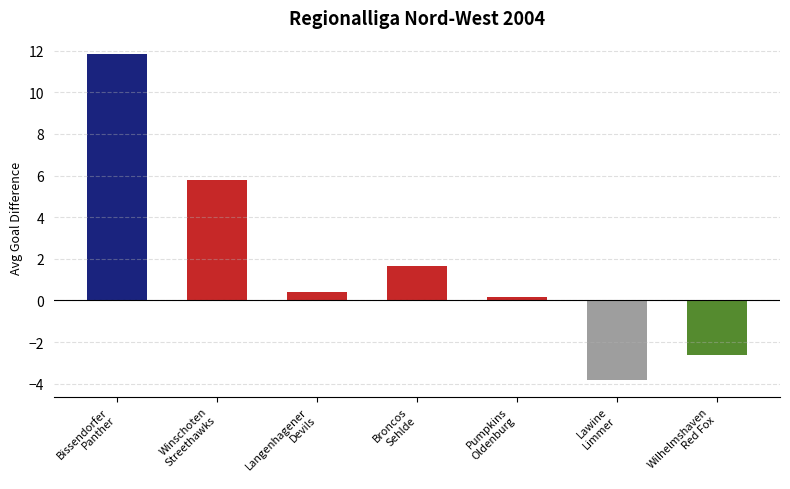

The chart shows a value of 0.2 at Pumpkins
Oldenburg. True or false?

True